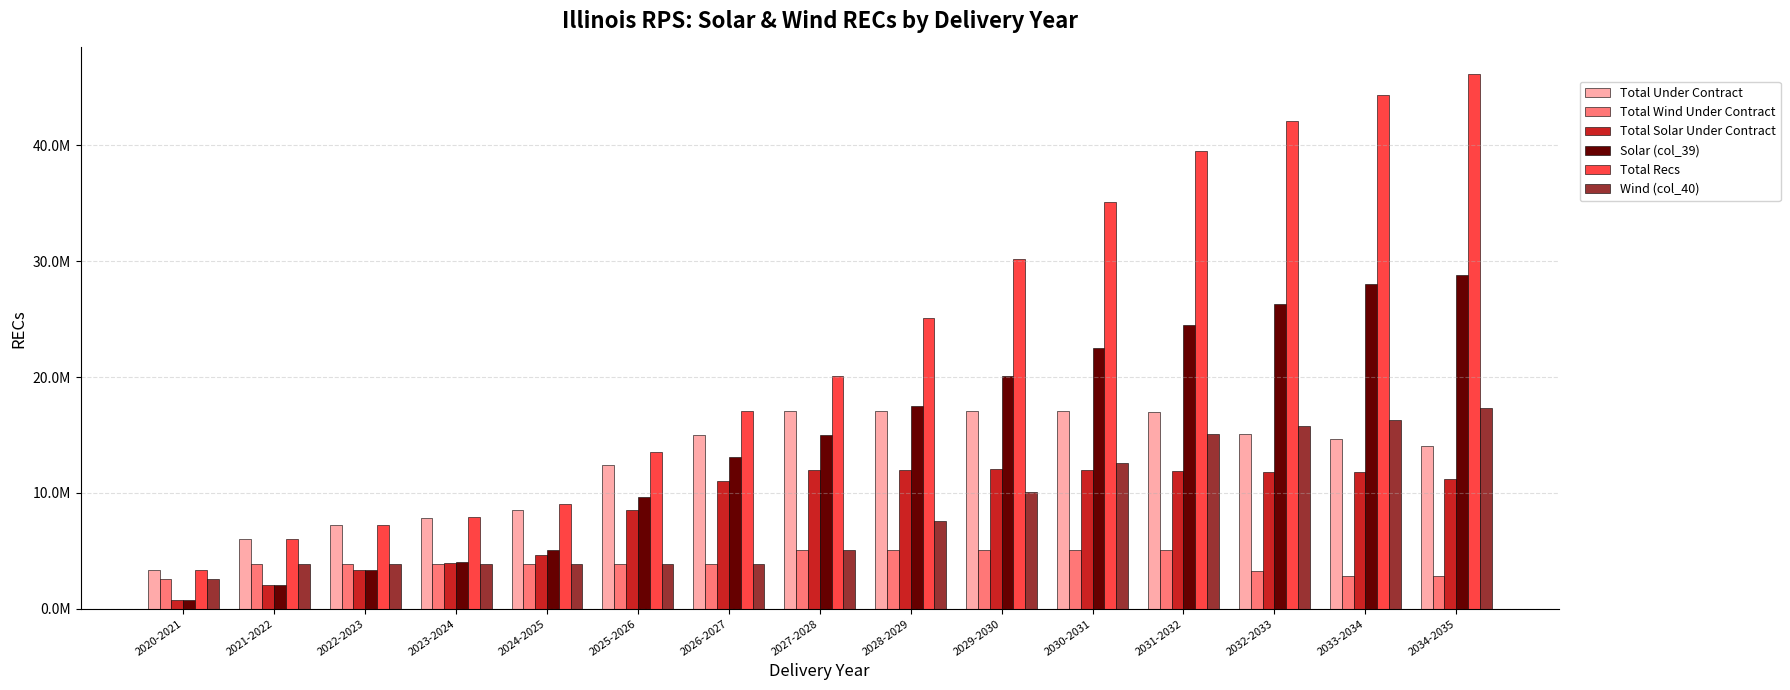

What is the label of the 13th bar from the left?

2032-2033